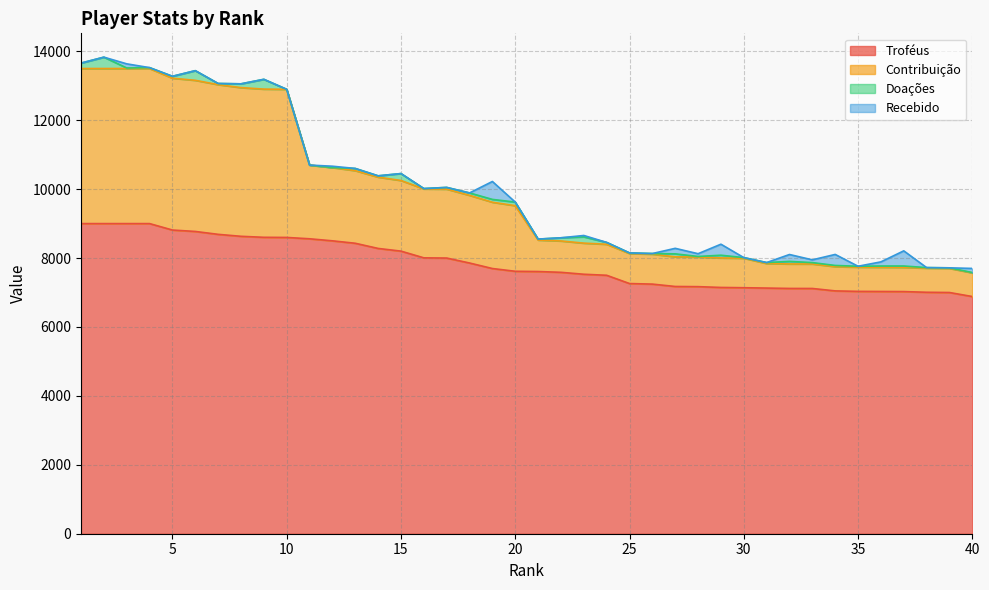

What value does the Contribuição series have at 14, to the nearest 50?

10350